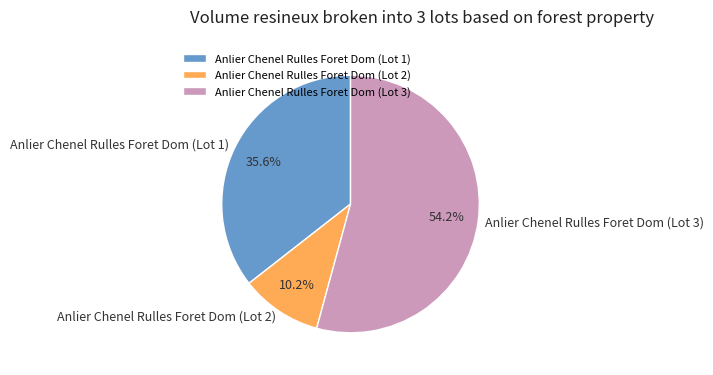

Is there any slice that represents more than half of the pie?

Yes